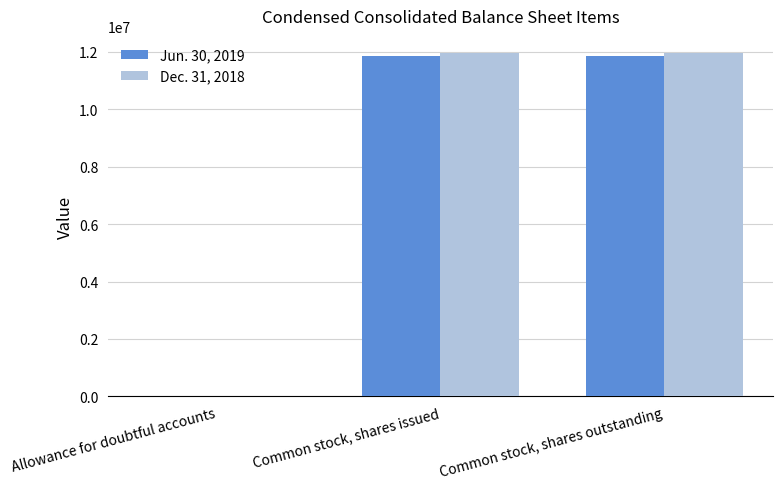

How many Jun. 30, 2019 values are between 810 and 11865000?

3